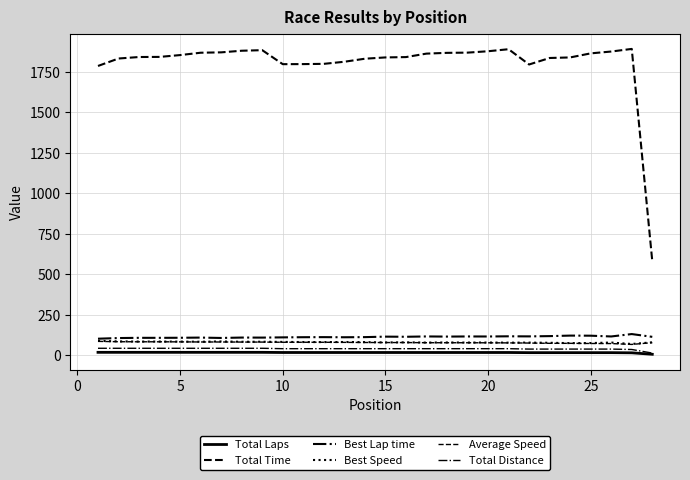

True or false: Best Lap time and Total Time intersect in this chart.

False